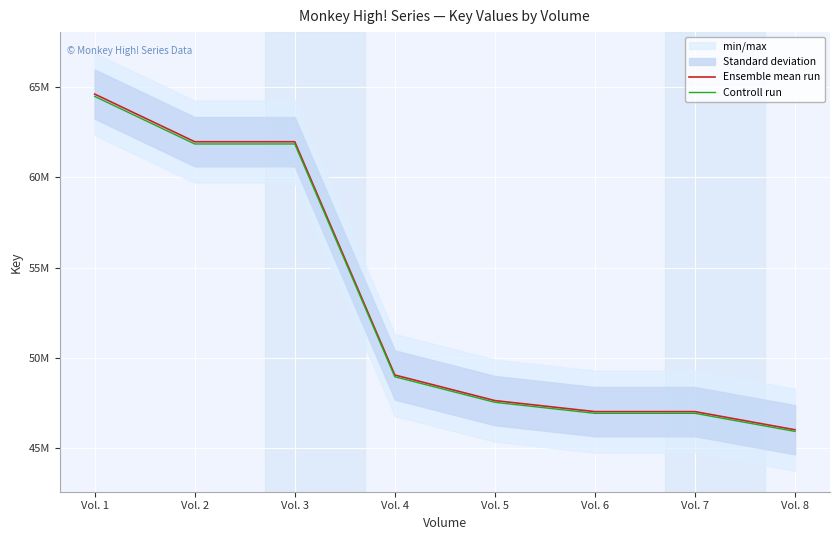

What is the sum of the Ensemble mean run values at Vol. 3 and Vol. 6?

109004164.0